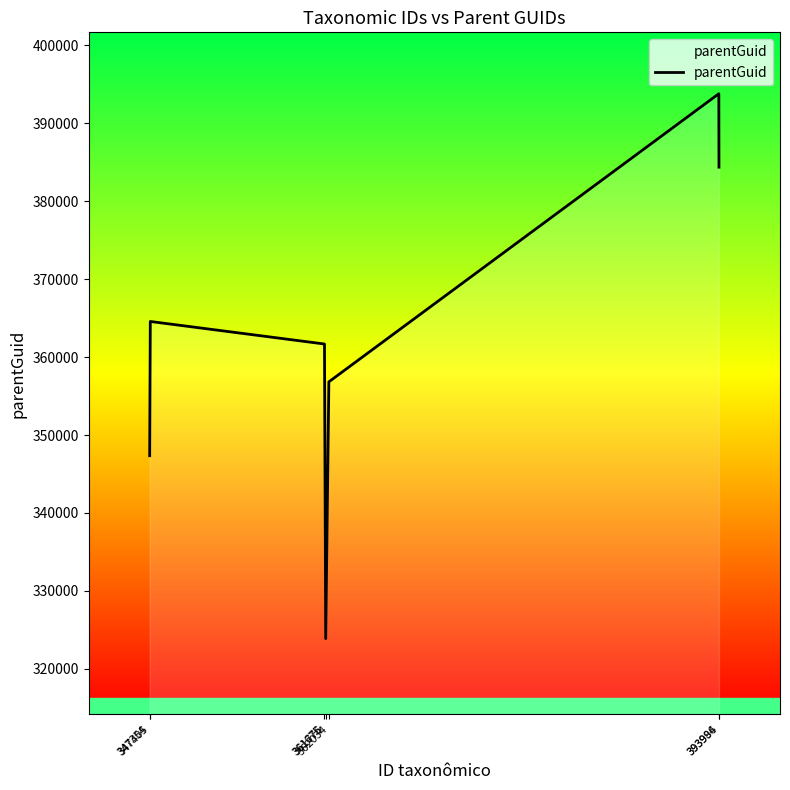

Reading left to right, list all the values displayed in this chart.

347344	364564	361673	323892	356820	393776	384355